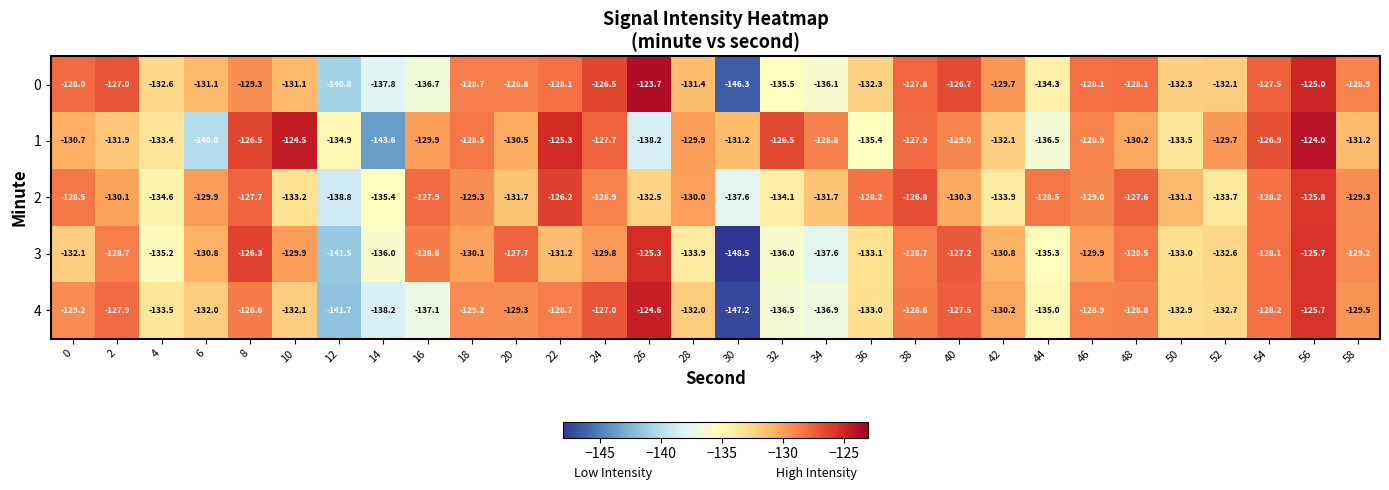

At which label does 1 first exceed -129?

8